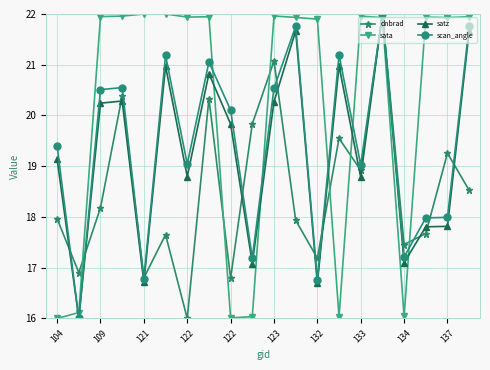

At how many categories does at least one series exceed 19?

18